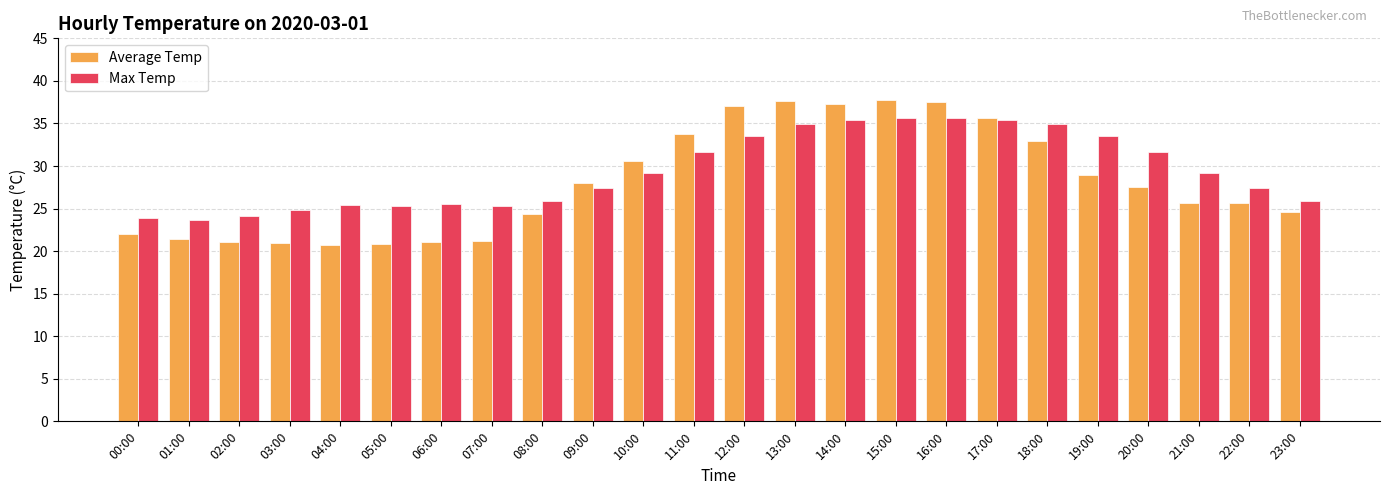

What is the difference between the highest and lowest values at 19:00?

4.6